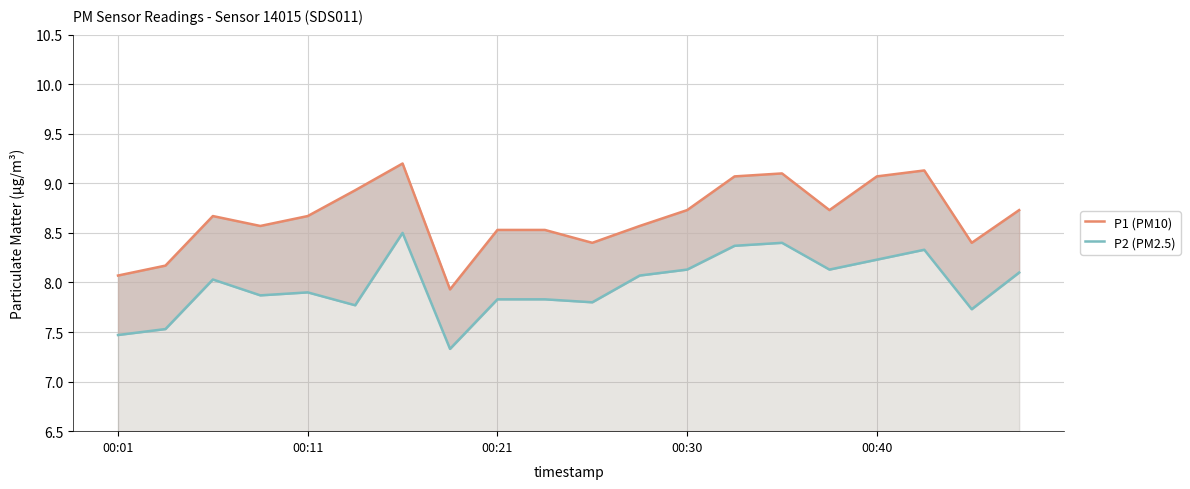

What is the label of the 2nd point from the right?

18